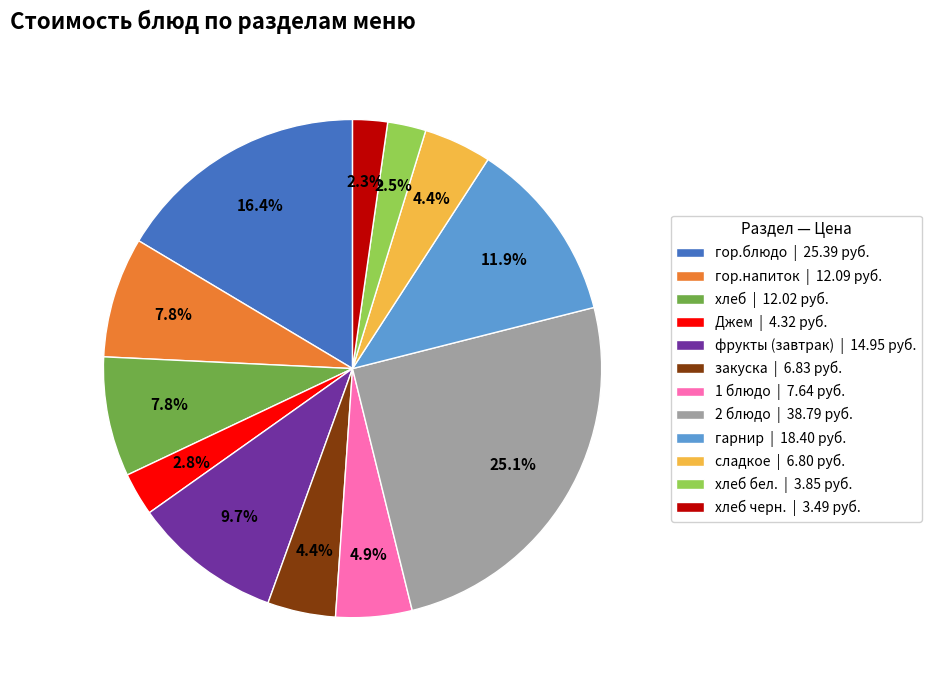

Is there a majority slice in this chart?

No